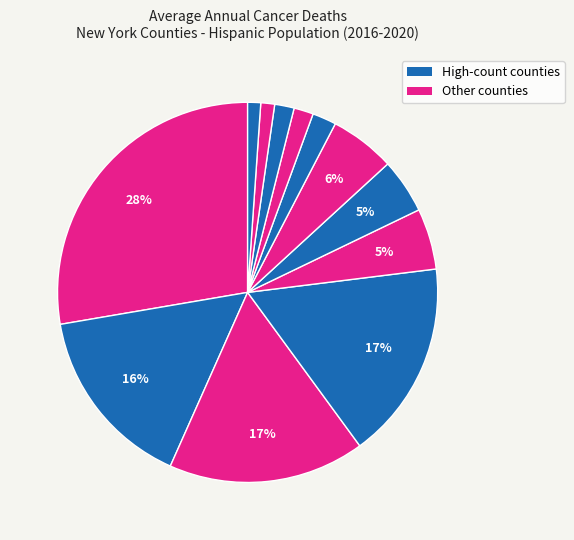

Rank the categories by value from highest to lowest.

Bronx County, Queens County, New York County, Kings County, Suffolk County, Westchester County, Nassau County, Richmond County, Monroe County, Orange County, Erie County, Rockland County